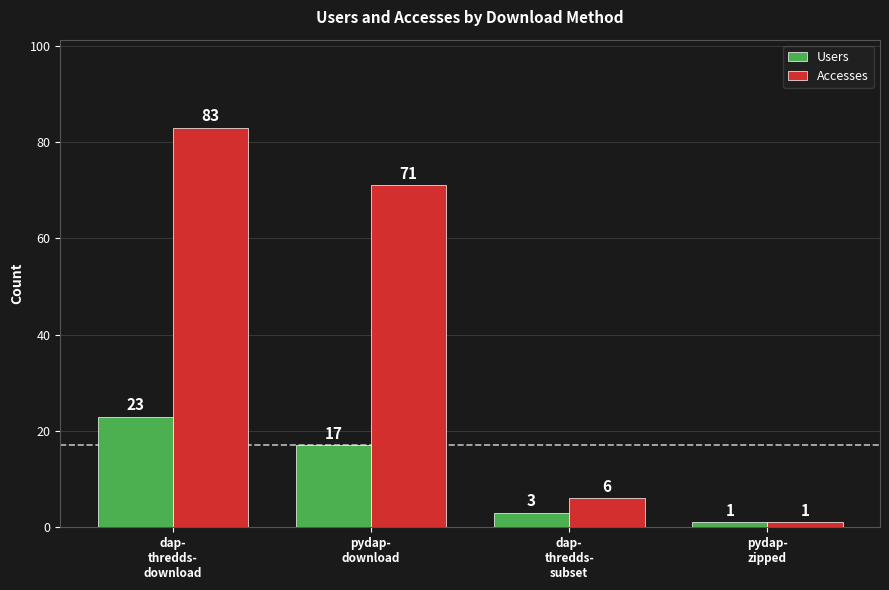

What is the difference between the Accesses values at dap-
thredds-
download and dap-
thredds-
subset?

77